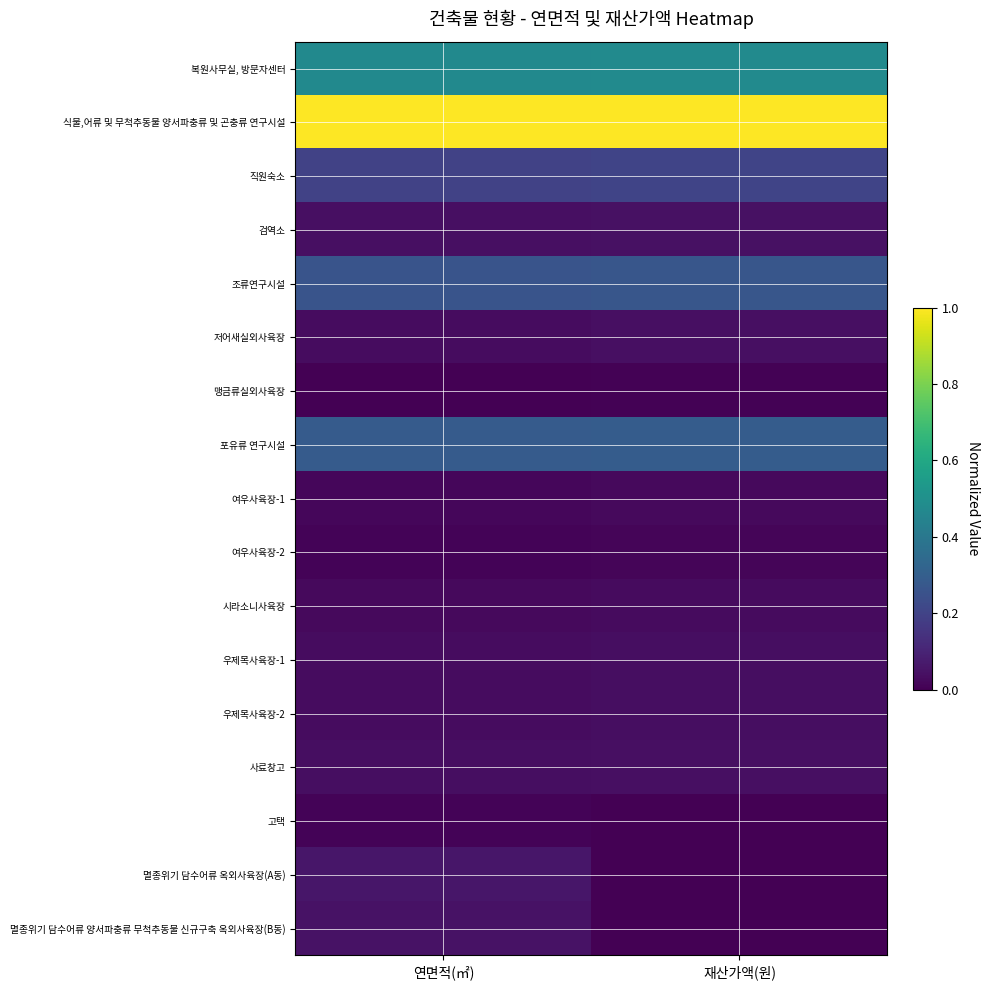

At which category is the sum across all series the highest?

연면적(㎡)